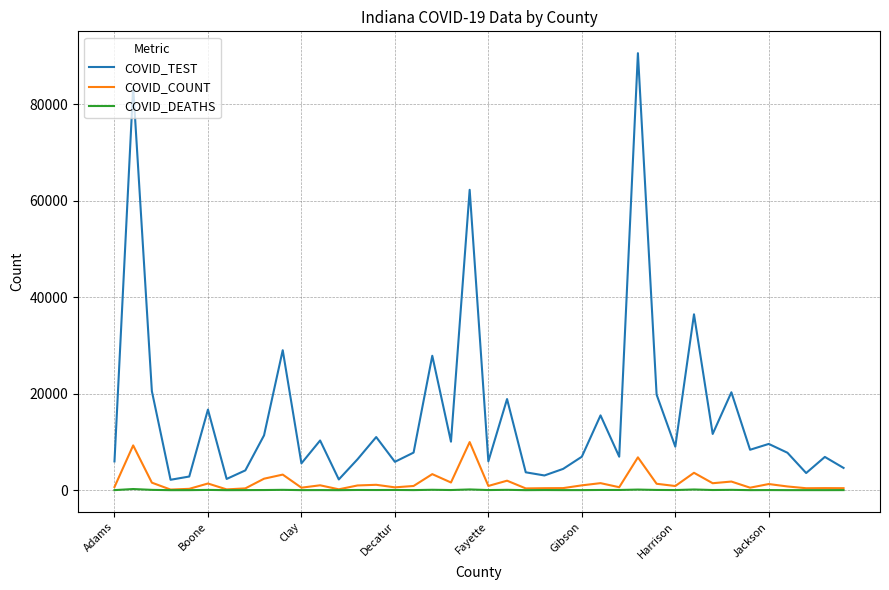

What are all the series names shown in the legend?

COVID_TEST, COVID_COUNT, COVID_DEATHS